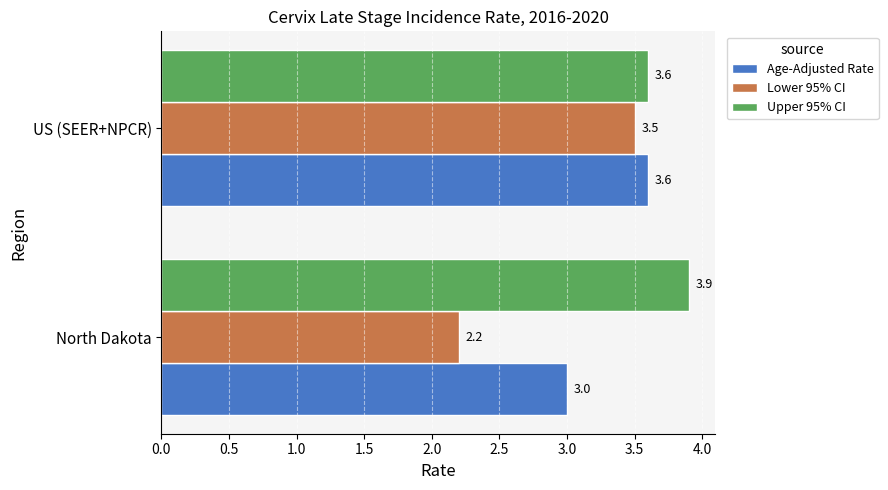

At which label is Age-Adjusted Rate closest to 3?

North Dakota